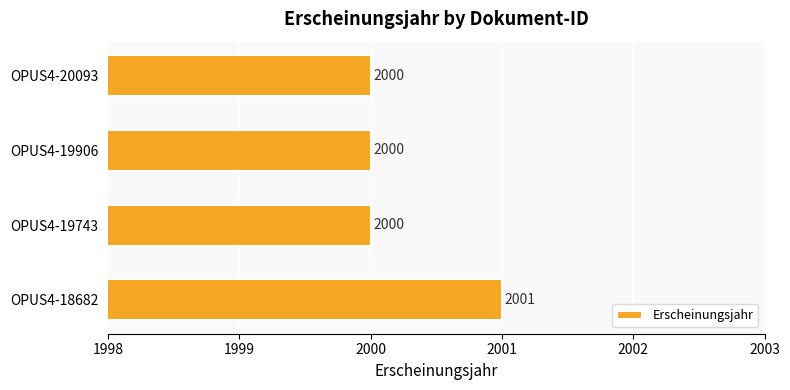

Which has a higher value, OPUS4-18682 or OPUS4-20093?

OPUS4-18682